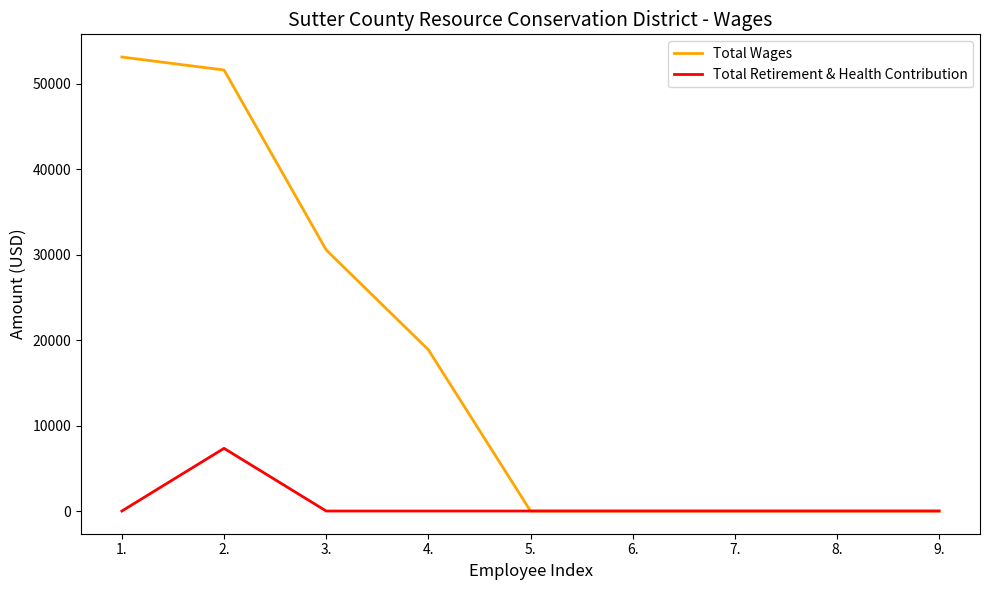

Between 2. and 5., which series saw the biggest shift?

Total Wages